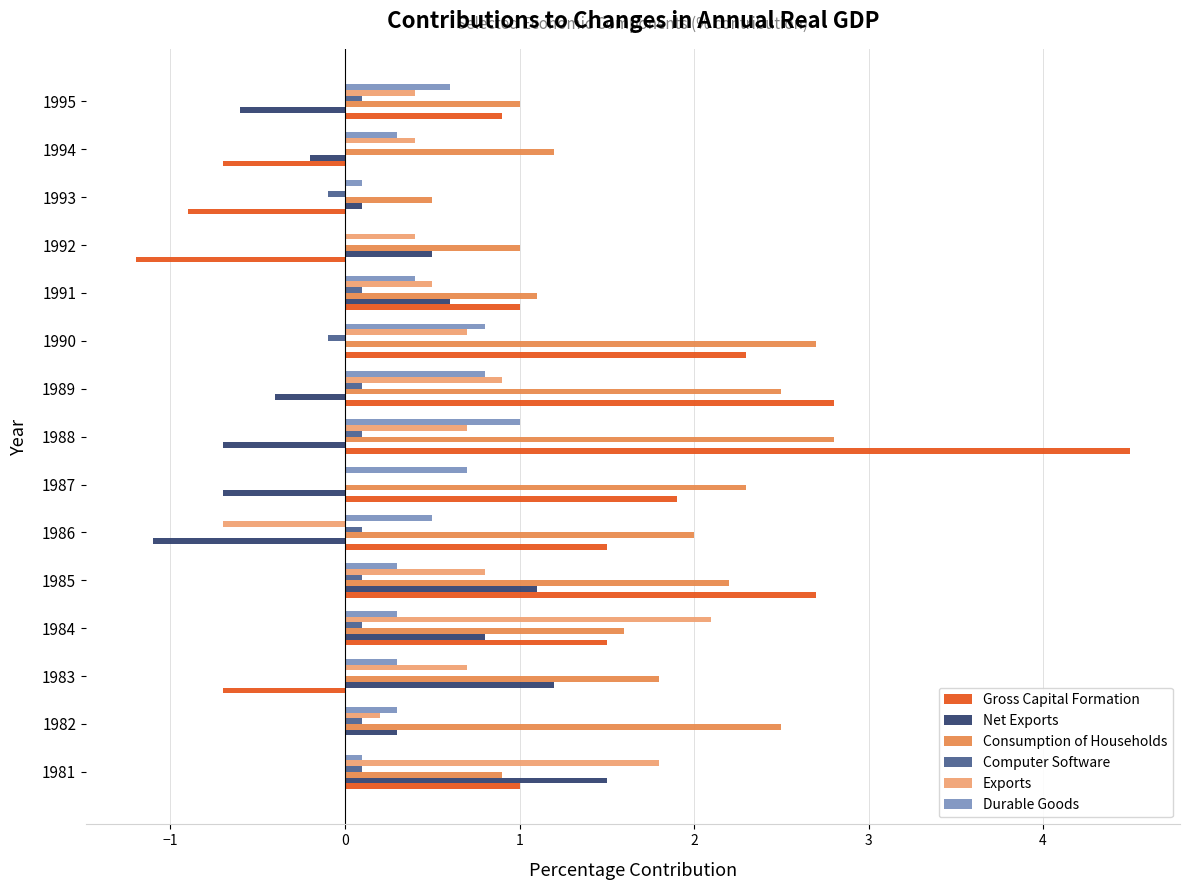

At which category does the chart reach its peak across all series?

1988